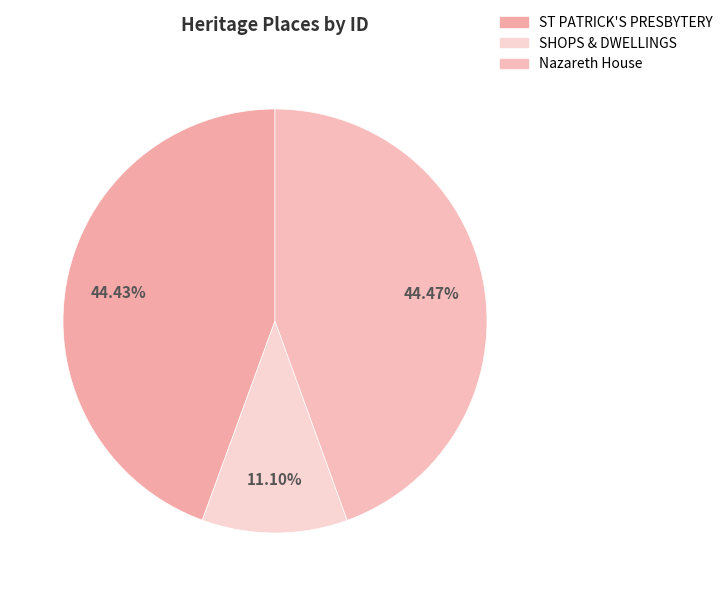

Which slice is the largest?

Nazareth House